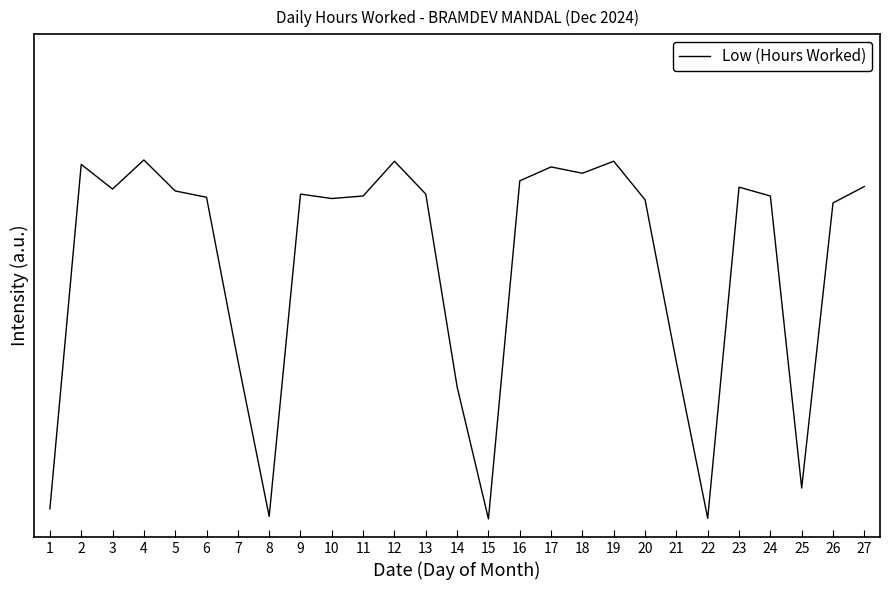

Does the chart display data point markers on the line(s)?

No